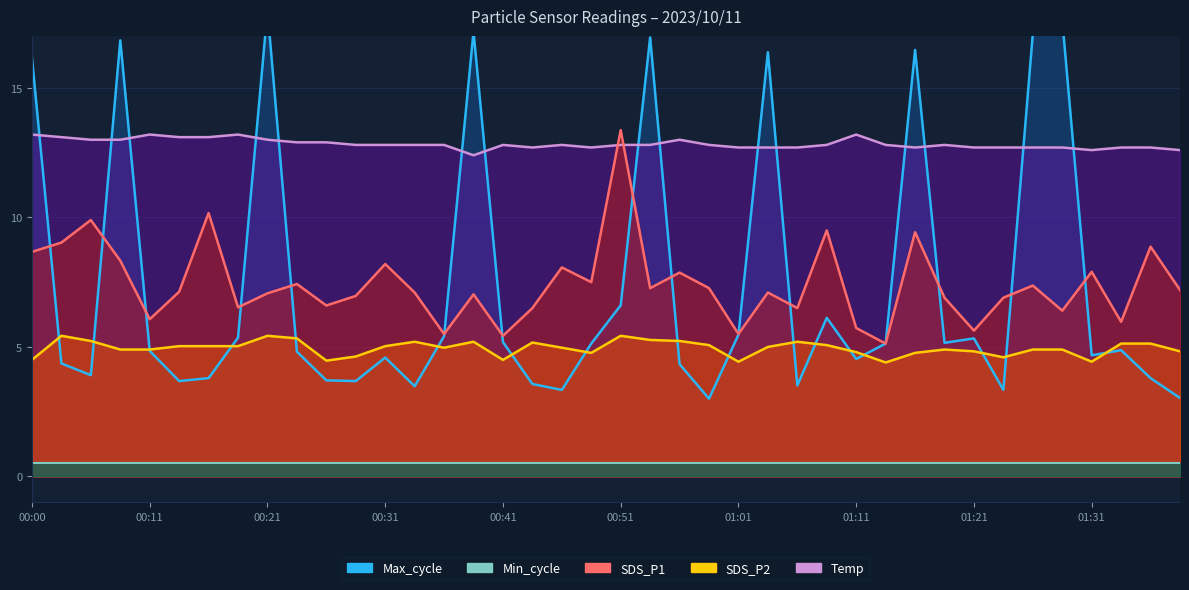

Where is the first local maximum for SDS_P1?

00:05